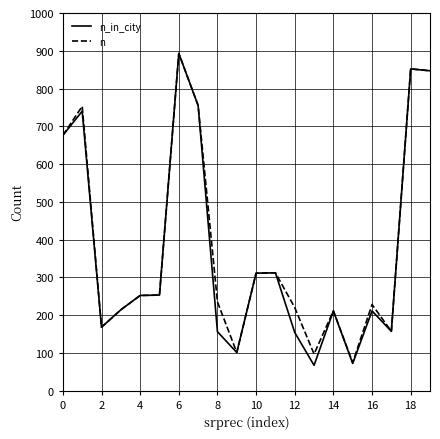

In n_in_city, how many points are lower than both neighbors (excluding endpoints)?

5